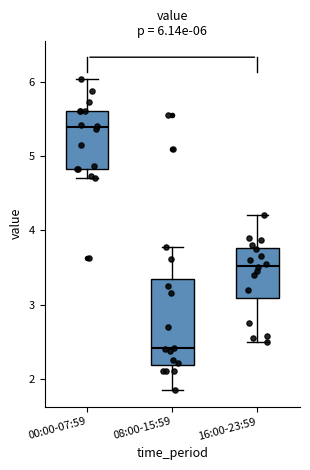

Which box's median line is the highest?

00:00-07:59